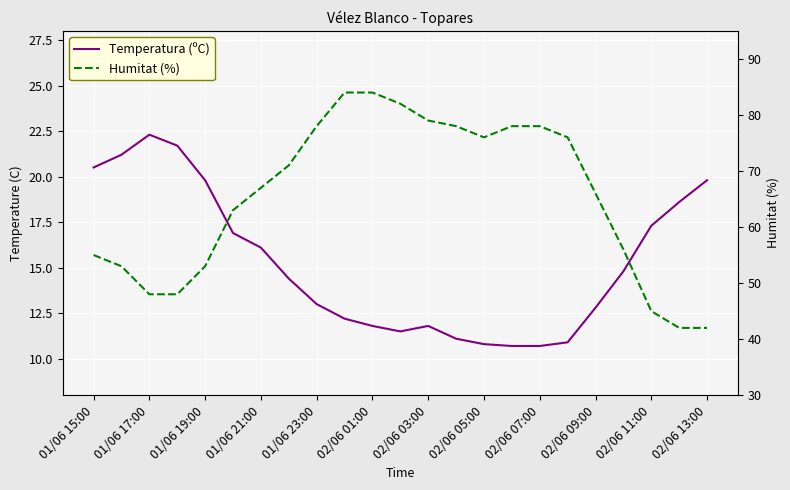

Rank the series by their maximum value, from highest to lowest.

Humitat (%), Temperatura (ºC)